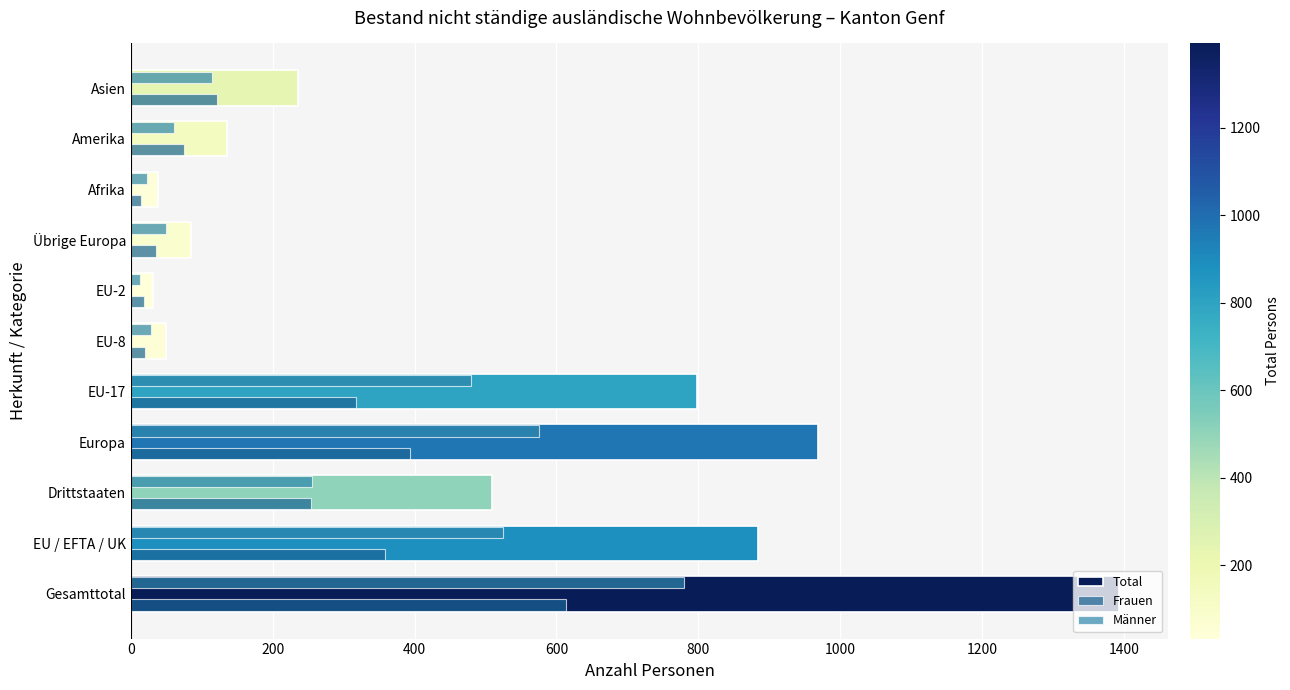

How many data points in Frauen are less than 121?

5